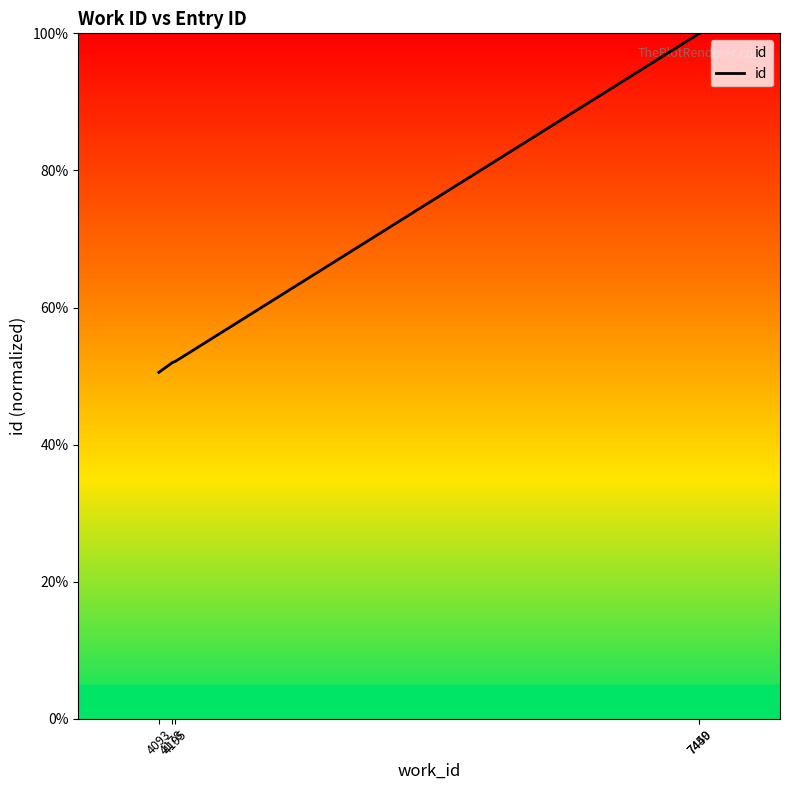

What is the maximum value shown in the chart?

100.0